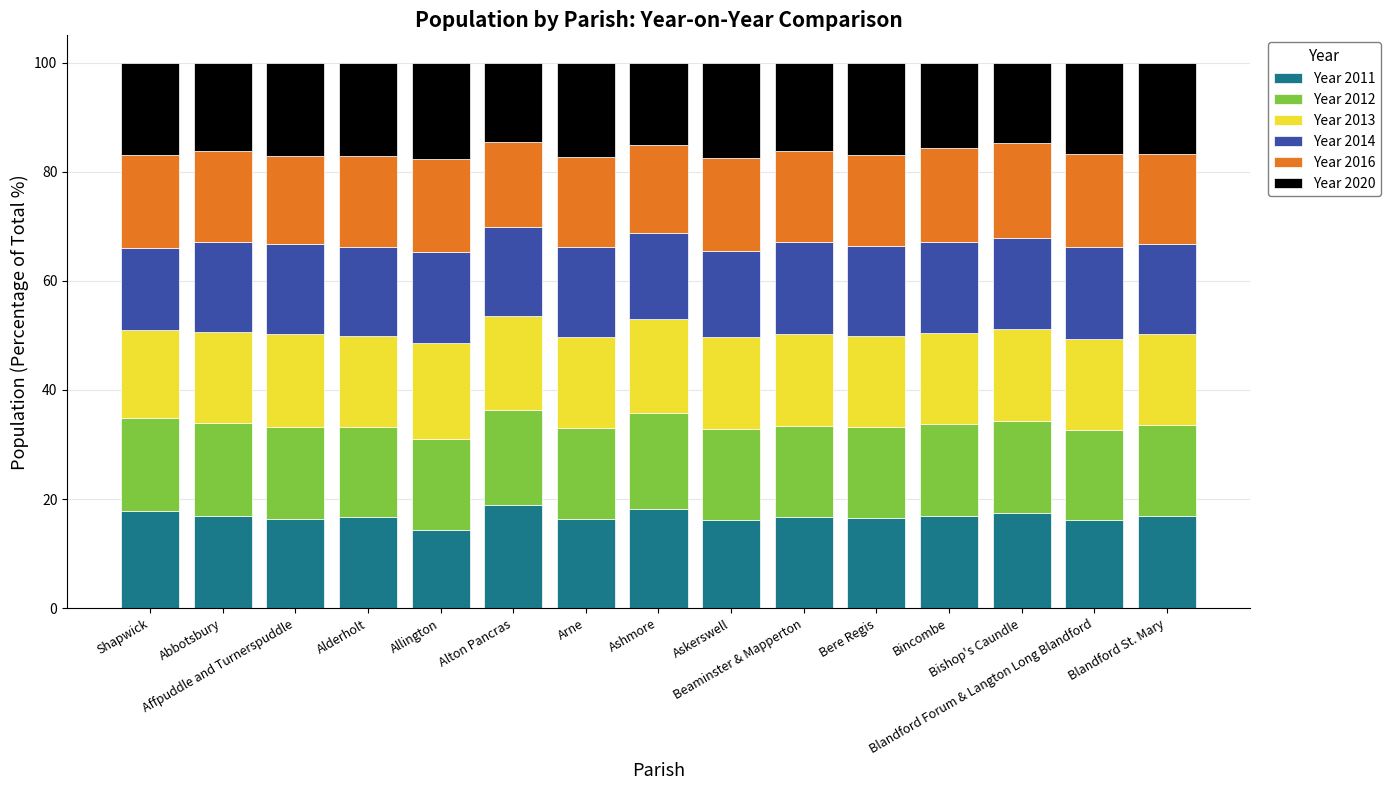

How many bars are there in total?

15